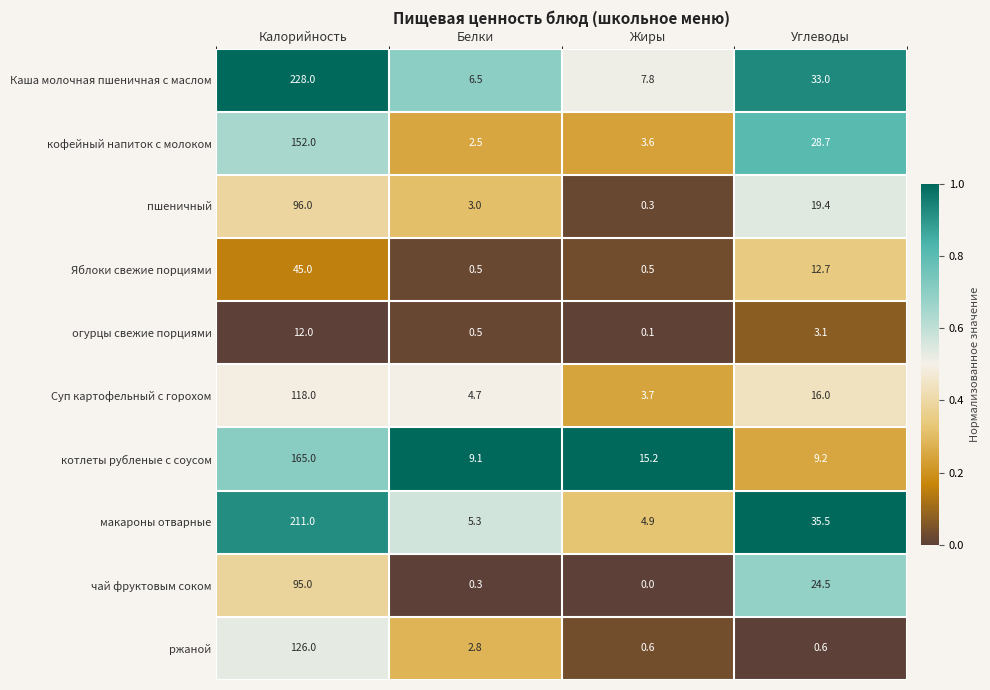

Rank the series at Калорийность from lowest to highest value.

огурцы свежие порциями, Яблоки свежие порциями, чай фруктовым соком, пшеничный, Суп картофельный с горохом, ржаной, кофейный напиток с молоком, котлеты рубленые с соусом, макароны отварные, Каша молочная пшеничная с маслом